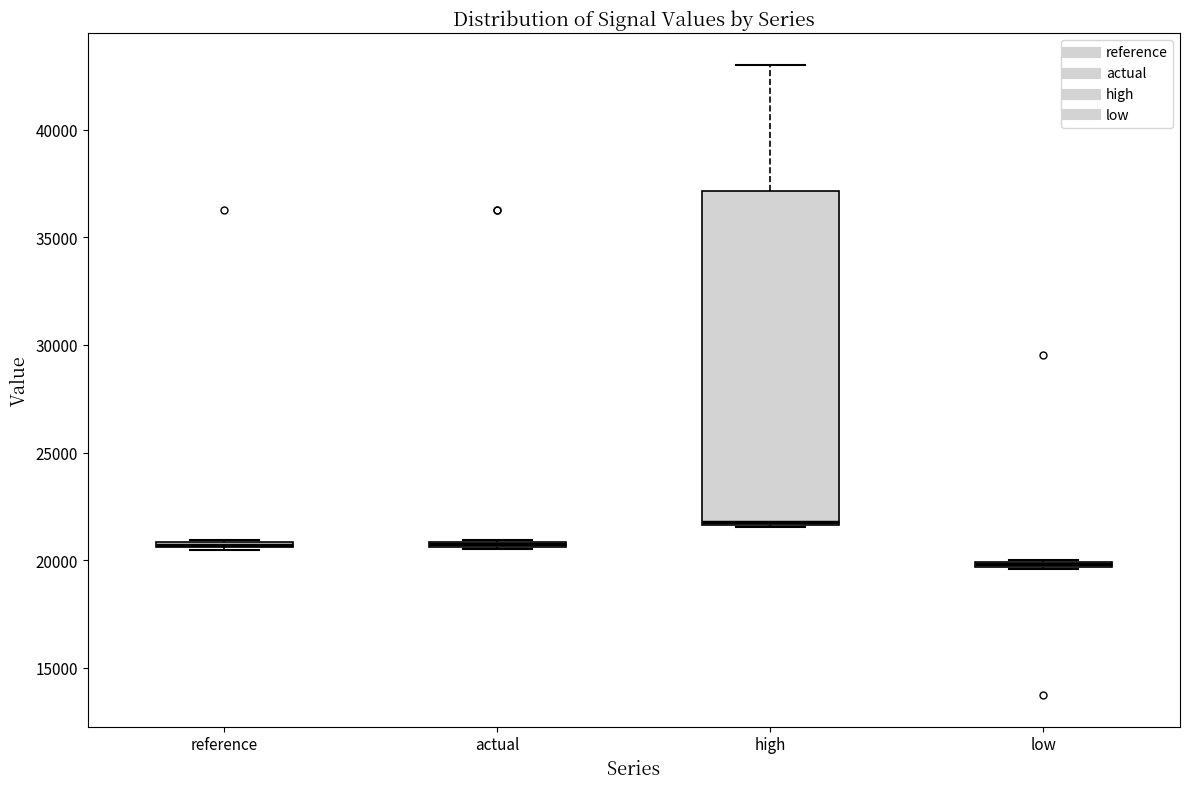

Comparing the boxes themselves (not the whiskers), which one is the tallest?

high